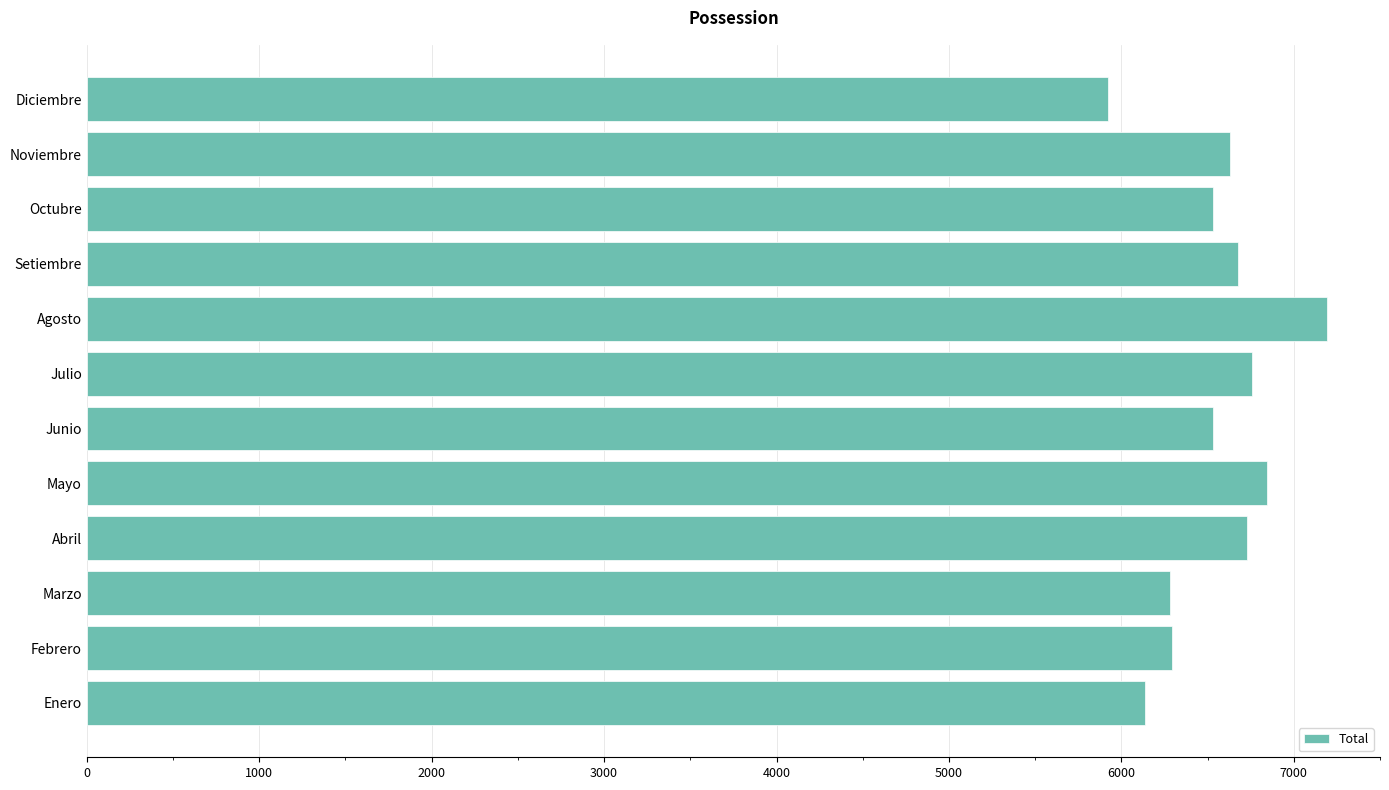

How many data points are less than 6629?

6